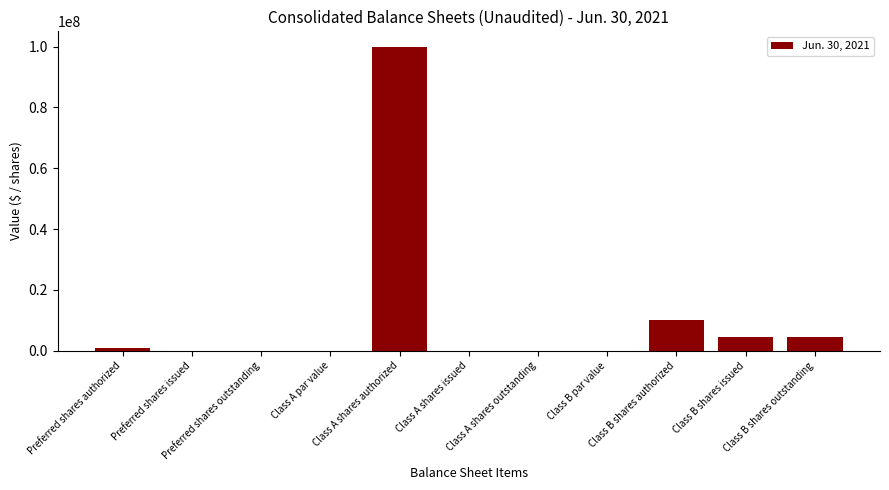

True or false: the data shows 65436807.7 at Preferred shares issued.

False